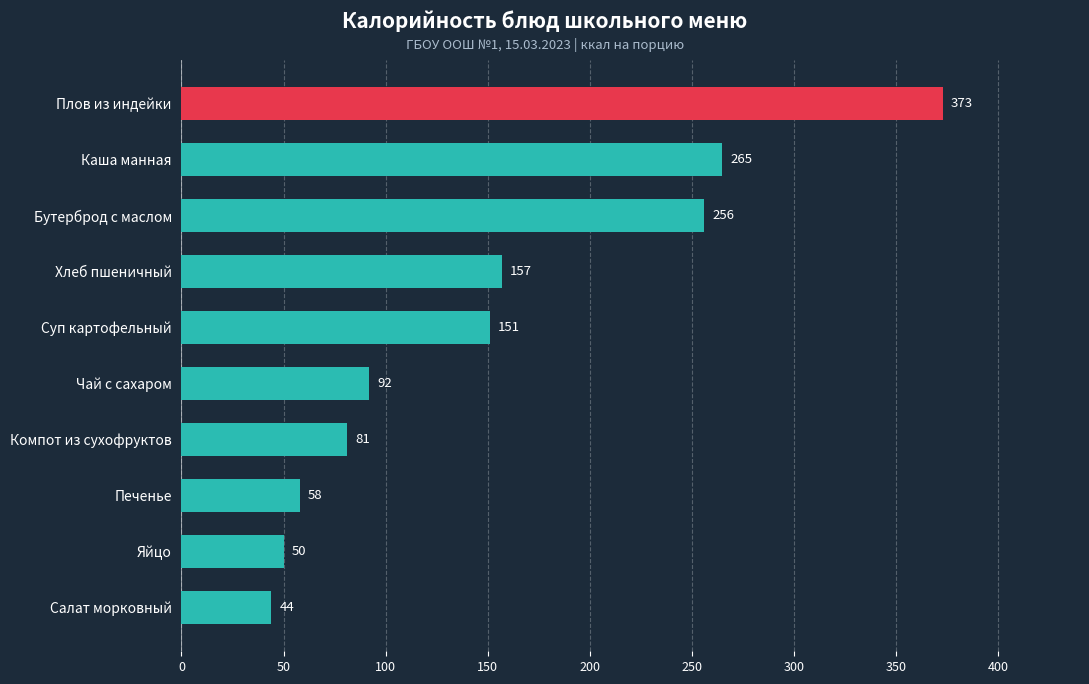

What is the label of the 6th bar from the bottom?

Суп картофельный